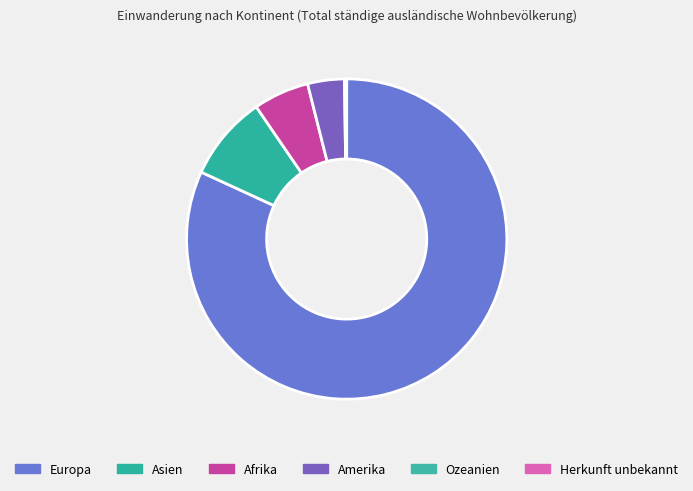

To the nearest percent, what is the difference between the largest and smallest slice percentages?

82%